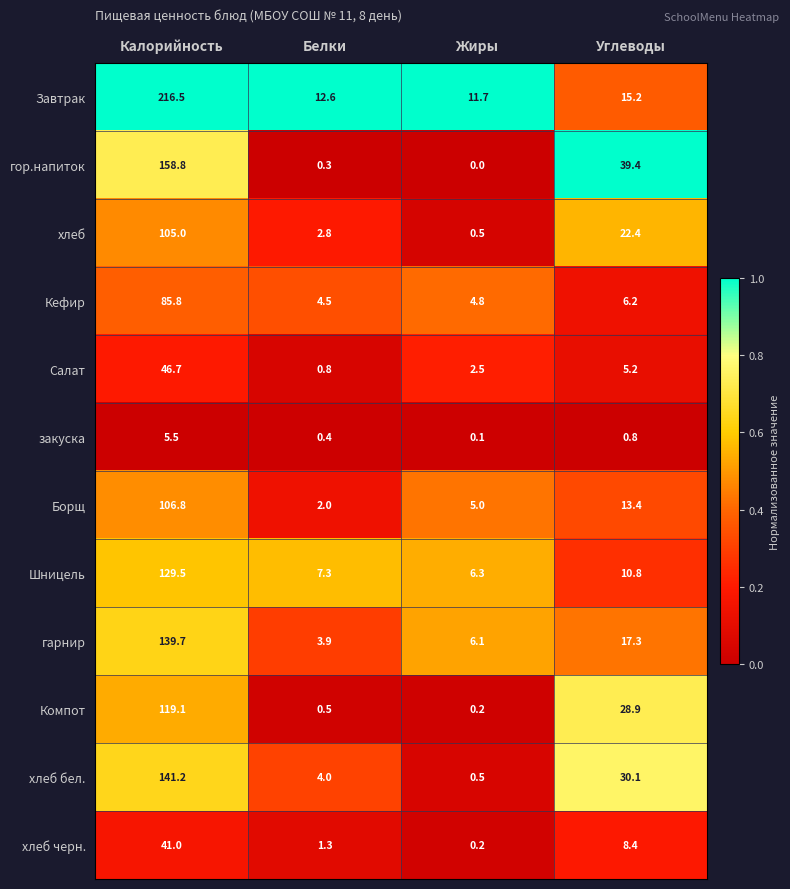

Which series has the largest total across all categories?

Завтрак